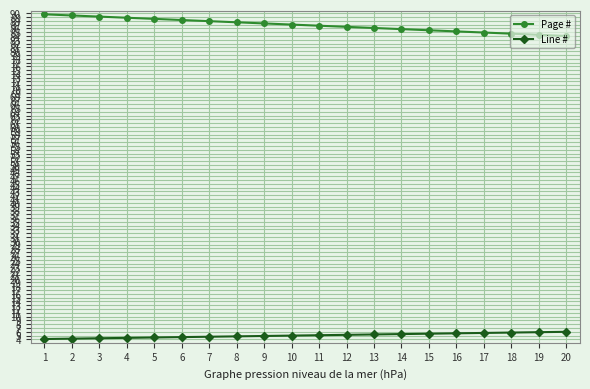

What are all the series names shown in the legend?

Page #, Line #